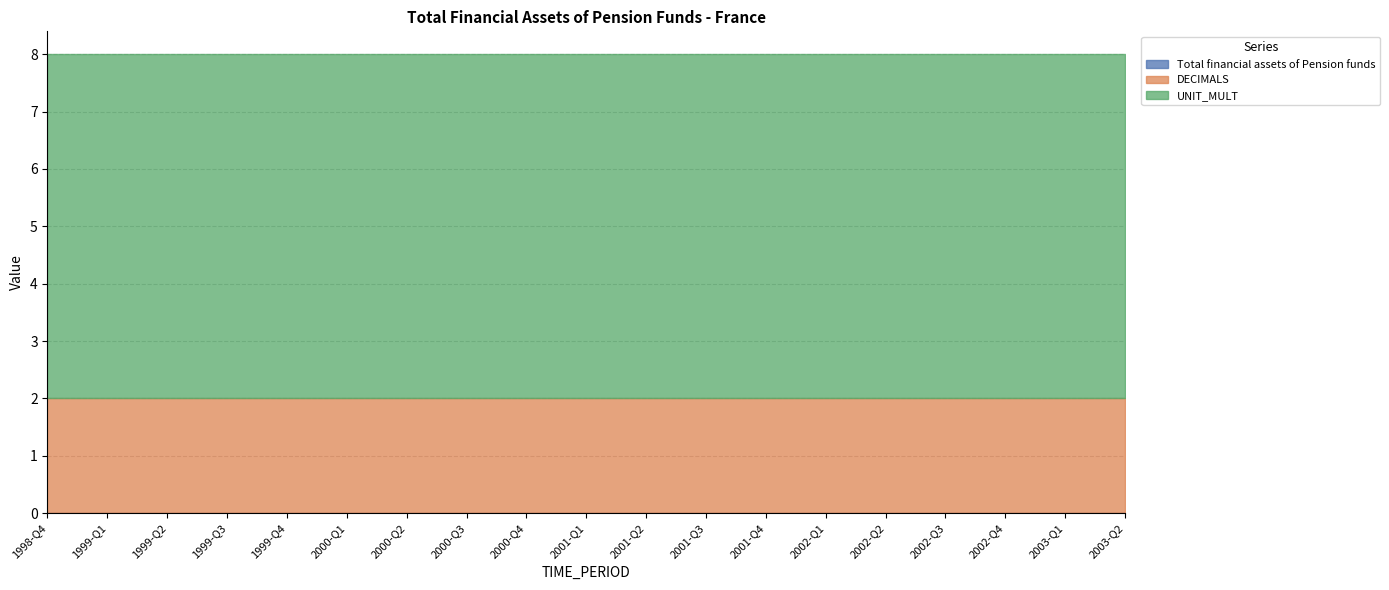

Is it true that DECIMALS equals 2 at 2001-Q1?

True